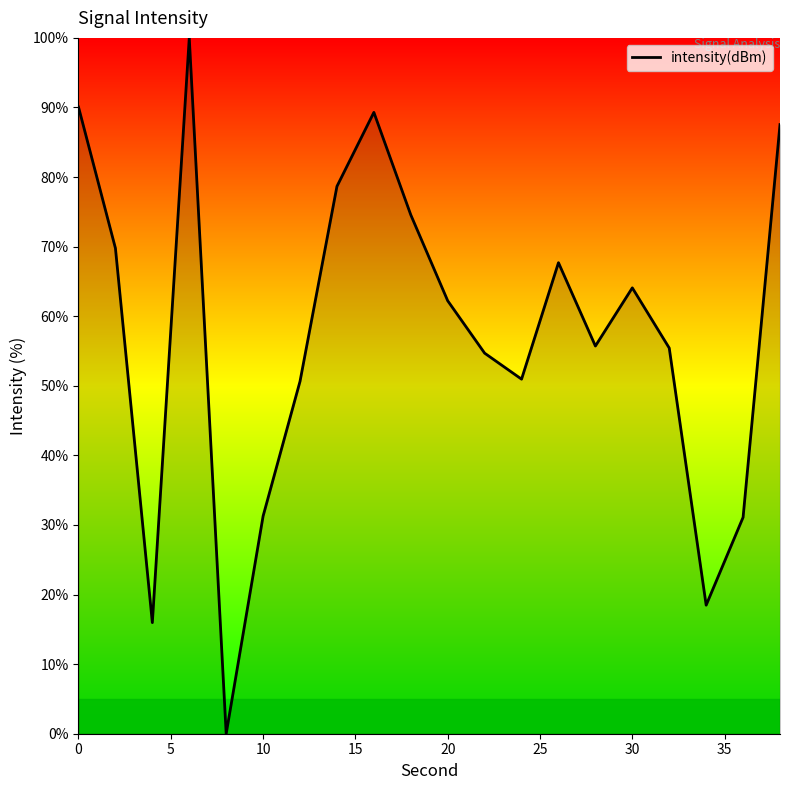

What is the greatest value displayed?

100.0